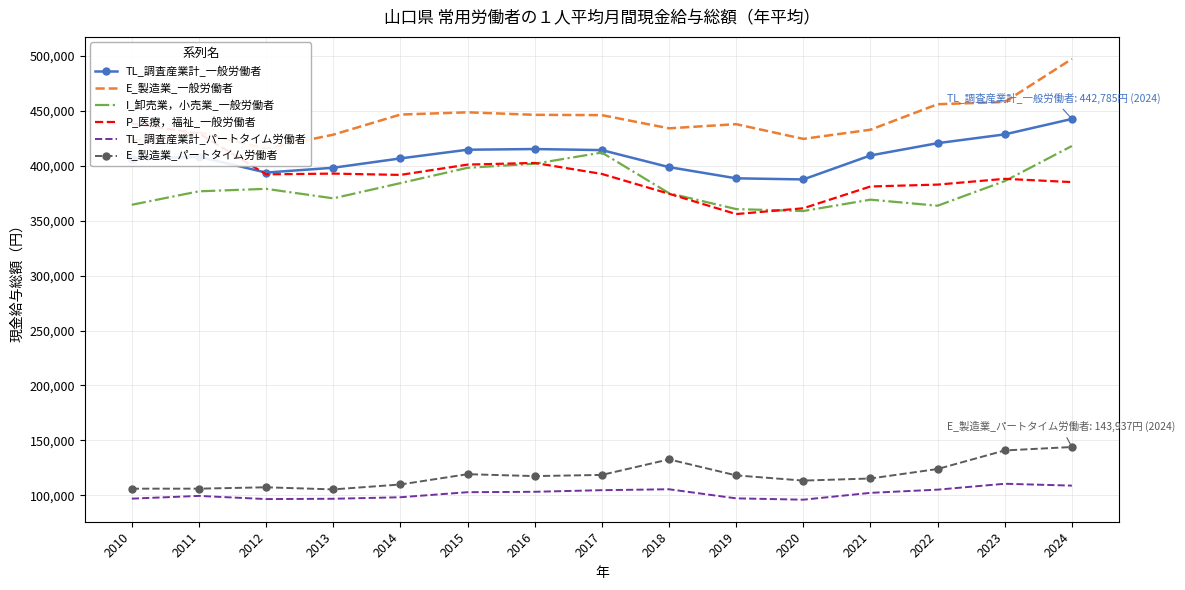

Which series has the widest spread of values?

P_医療，福祉_一般労働者